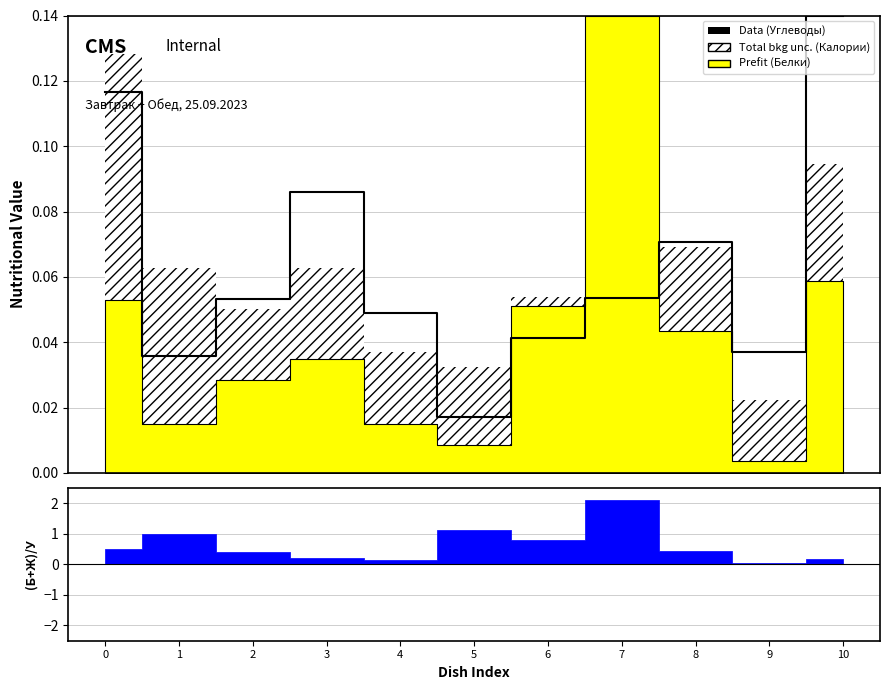

Reading right to left, extract all data points from this chart.

0.1	0.0	0.1	0.1	0.0	0.0	0.0	0.1	0.1	0.0	0.1